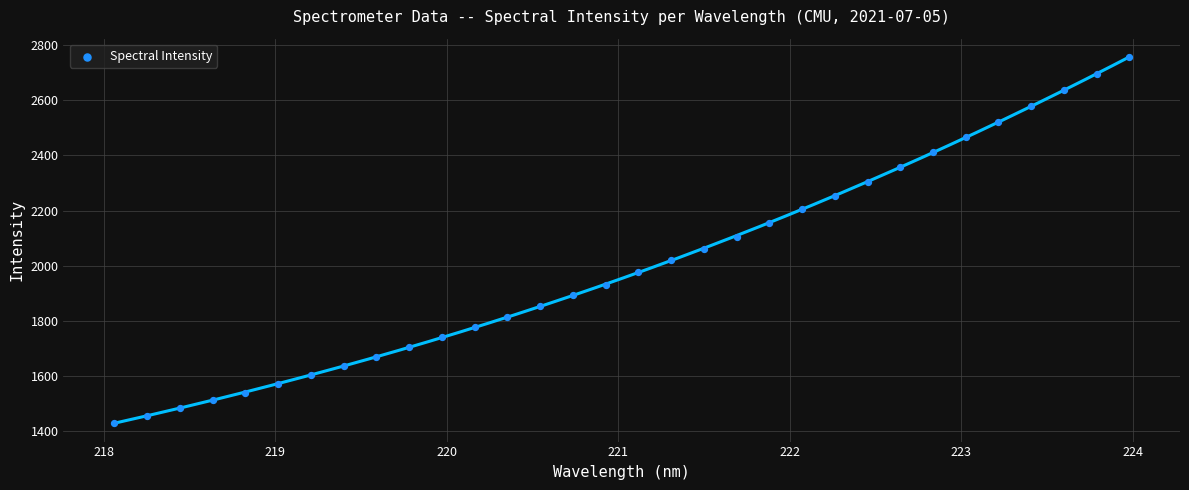

What is the range of Y values (max minus min)?

1328.7